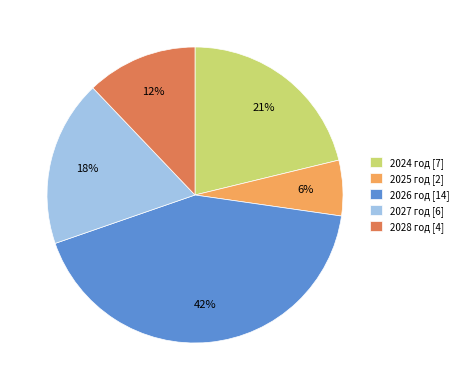

True or false: 2024 accounts for 8% of the total.

False